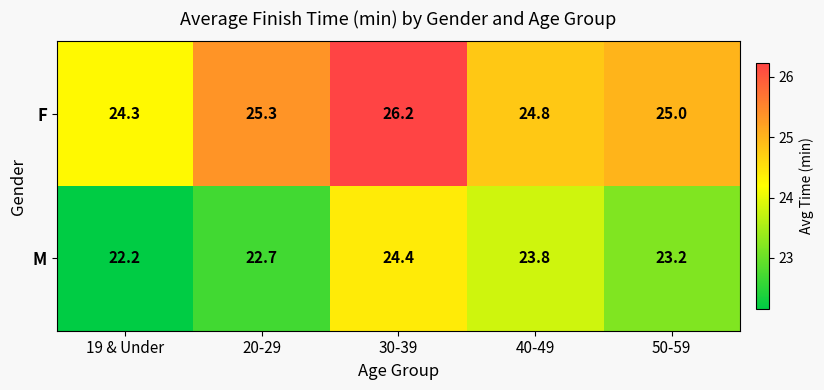

What is the spread (max minus min) of values at 19 & Under?

2.1